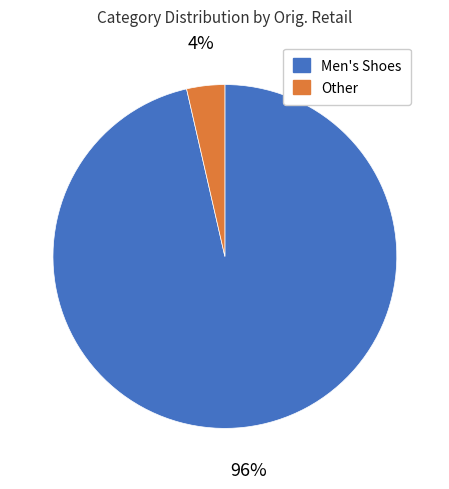

To the nearest percent, what is the average slice percentage?

50%